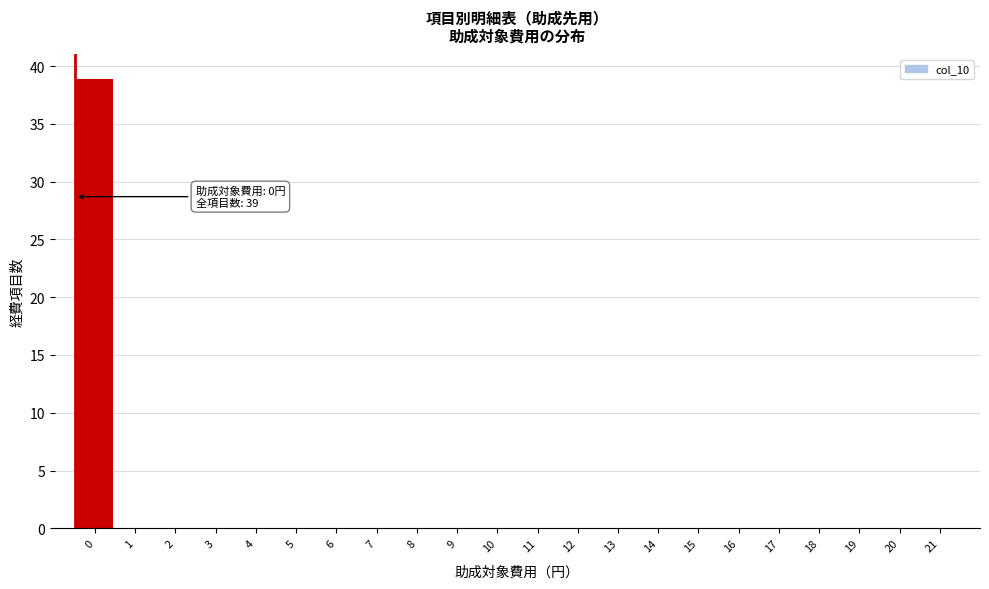

Reading left to right, transcribe all the data shown in this chart.

0=39	1=0	2=0	3=0	4=0	5=0	6=0	7=0	8=0	9=0	10=0	11=0	12=0	13=0	14=0	15=0	16=0	17=0	18=0	19=0	20=0	21=0